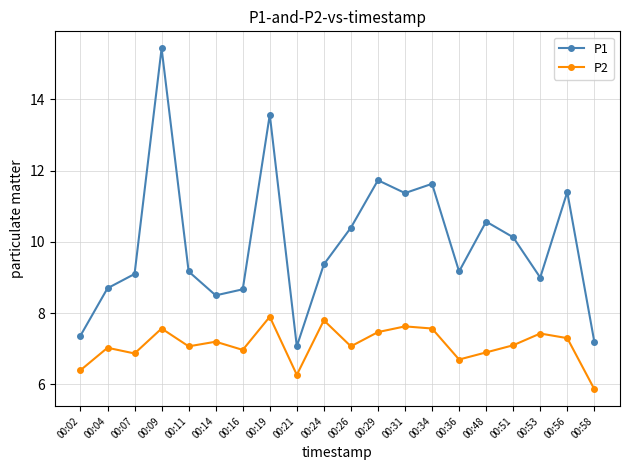

List the series in order of their peak value, highest first.

P1, P2